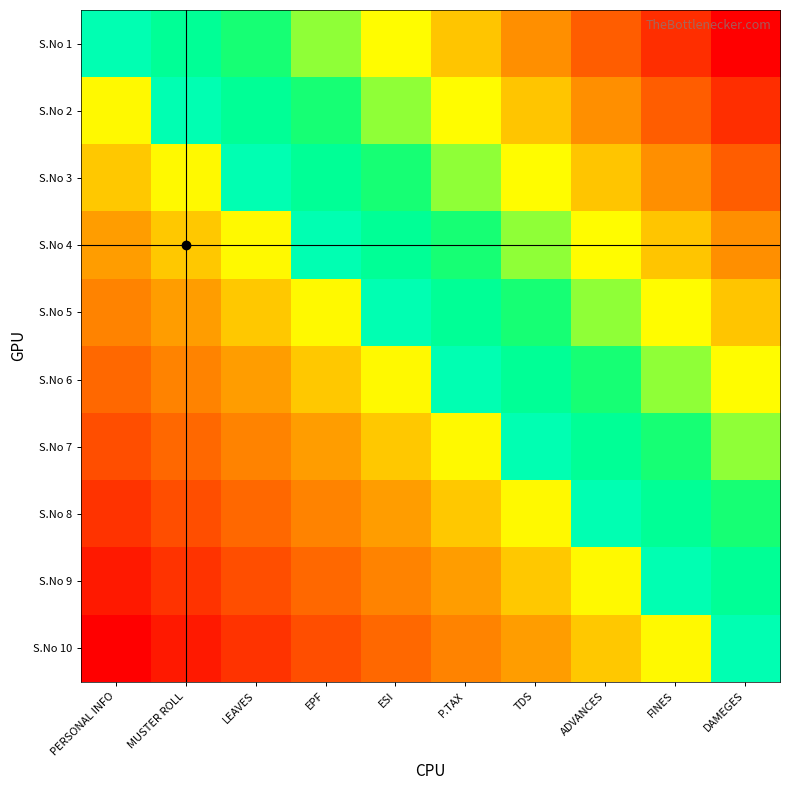

Reading left to right, what are all the values shown in this chart?

S.No 1: PERSONAL INFO=0.0	MUSTER ROLL=0.1	LEAVES=0.2	EPF=0.3	ESI=0.4	P.TAX=0.6	TDS=0.7	ADVANCES=0.8	FINES=0.9	DAMEGES=1.0
S.No 2: PERSONAL INFO=-0.1	MUSTER ROLL=0.0	LEAVES=0.1	EPF=0.2	ESI=0.3	P.TAX=0.4	TDS=0.6	ADVANCES=0.7	FINES=0.8	DAMEGES=0.9
S.No 3: PERSONAL INFO=-0.2	MUSTER ROLL=-0.1	LEAVES=0.0	EPF=0.1	ESI=0.2	P.TAX=0.3	TDS=0.4	ADVANCES=0.6	FINES=0.7	DAMEGES=0.8
S.No 4: PERSONAL INFO=-0.3	MUSTER ROLL=-0.2	LEAVES=-0.1	EPF=0.0	ESI=0.1	P.TAX=0.2	TDS=0.3	ADVANCES=0.4	FINES=0.6	DAMEGES=0.7
S.No 5: PERSONAL INFO=-0.4	MUSTER ROLL=-0.3	LEAVES=-0.2	EPF=-0.1	ESI=0.0	P.TAX=0.1	TDS=0.2	ADVANCES=0.3	FINES=0.4	DAMEGES=0.6
S.No 6: PERSONAL INFO=-0.6	MUSTER ROLL=-0.4	LEAVES=-0.3	EPF=-0.2	ESI=-0.1	P.TAX=0.0	TDS=0.1	ADVANCES=0.2	FINES=0.3	DAMEGES=0.4
S.No 7: PERSONAL INFO=-0.7	MUSTER ROLL=-0.6	LEAVES=-0.4	EPF=-0.3	ESI=-0.2	P.TAX=-0.1	TDS=0.0	ADVANCES=0.1	FINES=0.2	DAMEGES=0.3
S.No 8: PERSONAL INFO=-0.8	MUSTER ROLL=-0.7	LEAVES=-0.6	EPF=-0.4	ESI=-0.3	P.TAX=-0.2	TDS=-0.1	ADVANCES=0.0	FINES=0.1	DAMEGES=0.2
S.No 9: PERSONAL INFO=-0.9	MUSTER ROLL=-0.8	LEAVES=-0.7	EPF=-0.6	ESI=-0.4	P.TAX=-0.3	TDS=-0.2	ADVANCES=-0.1	FINES=0.0	DAMEGES=0.1
S.No 10: PERSONAL INFO=-1.0	MUSTER ROLL=-0.9	LEAVES=-0.8	EPF=-0.7	ESI=-0.6	P.TAX=-0.4	TDS=-0.3	ADVANCES=-0.2	FINES=-0.1	DAMEGES=0.0